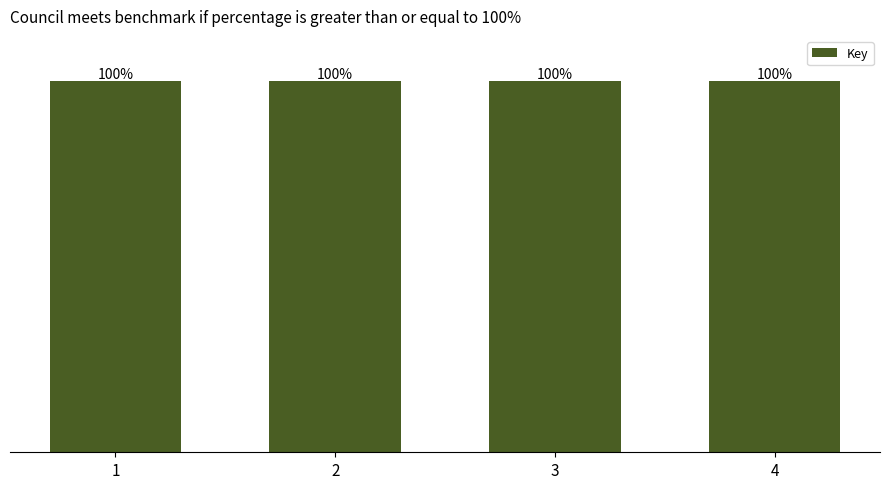

Are the bars horizontal?

No